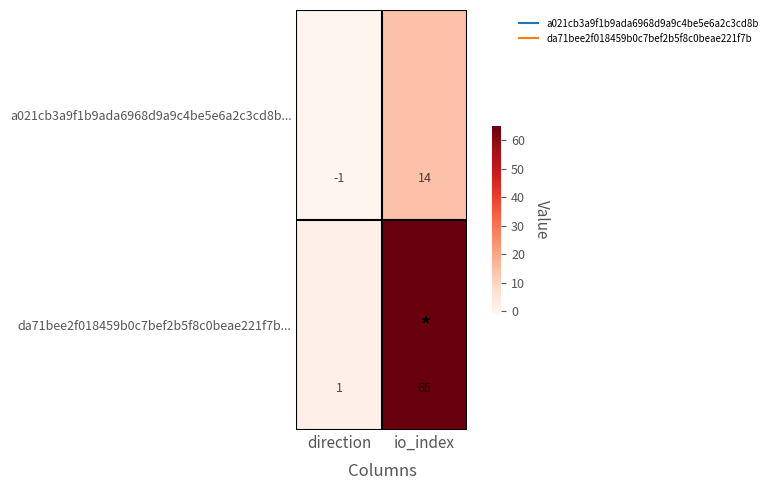

Where is a021cb3a9f1b9ada6968d9a9c4be5e6a2c3cd8b... nearest to the value 6?

direction